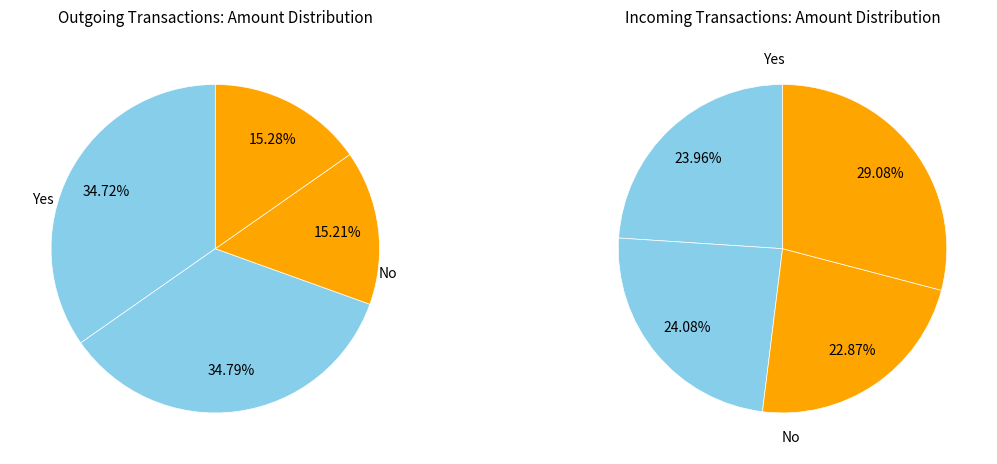

Is the sum of 65680 and 63177 greater than half?

No